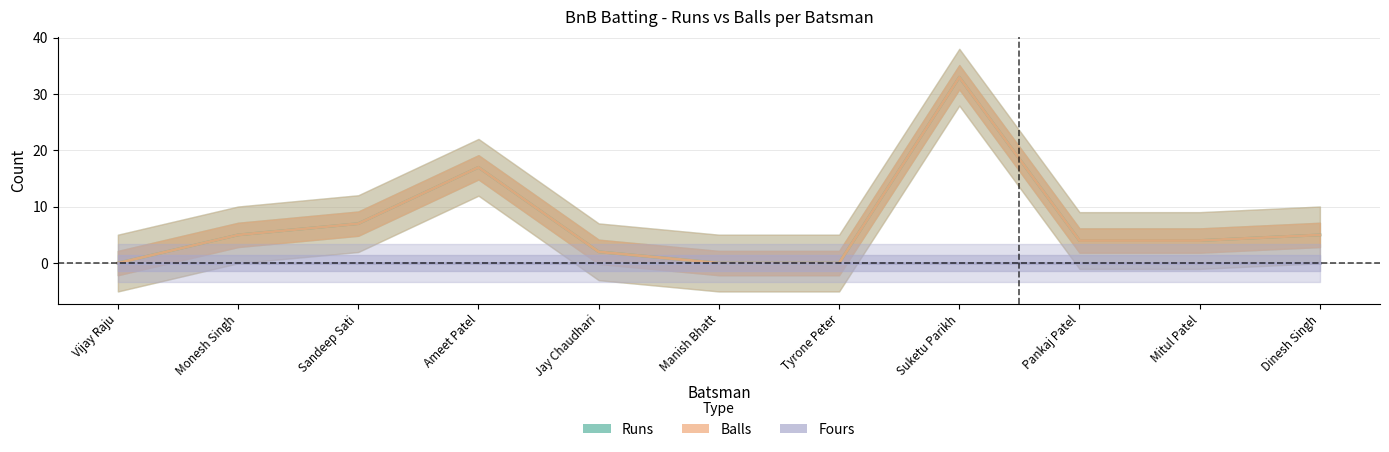

Which label corresponds to the smallest value in the chart?

Vijay Raju